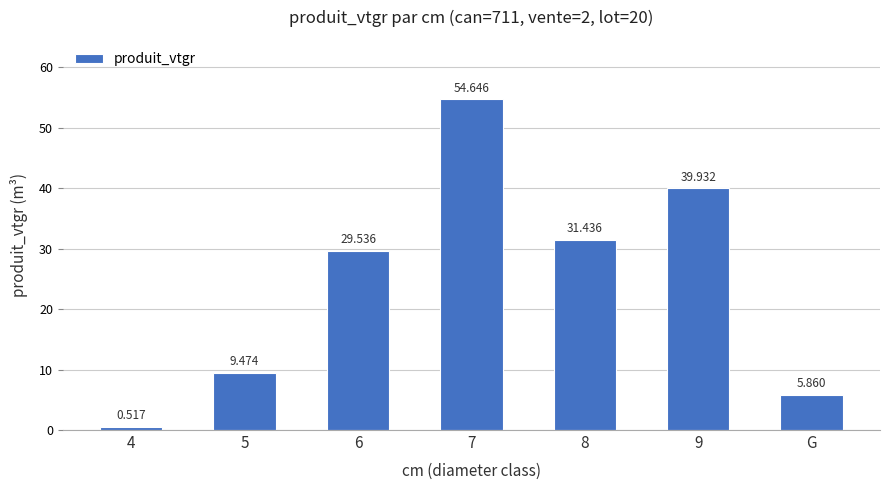

At which label is the value closest to 27?

6